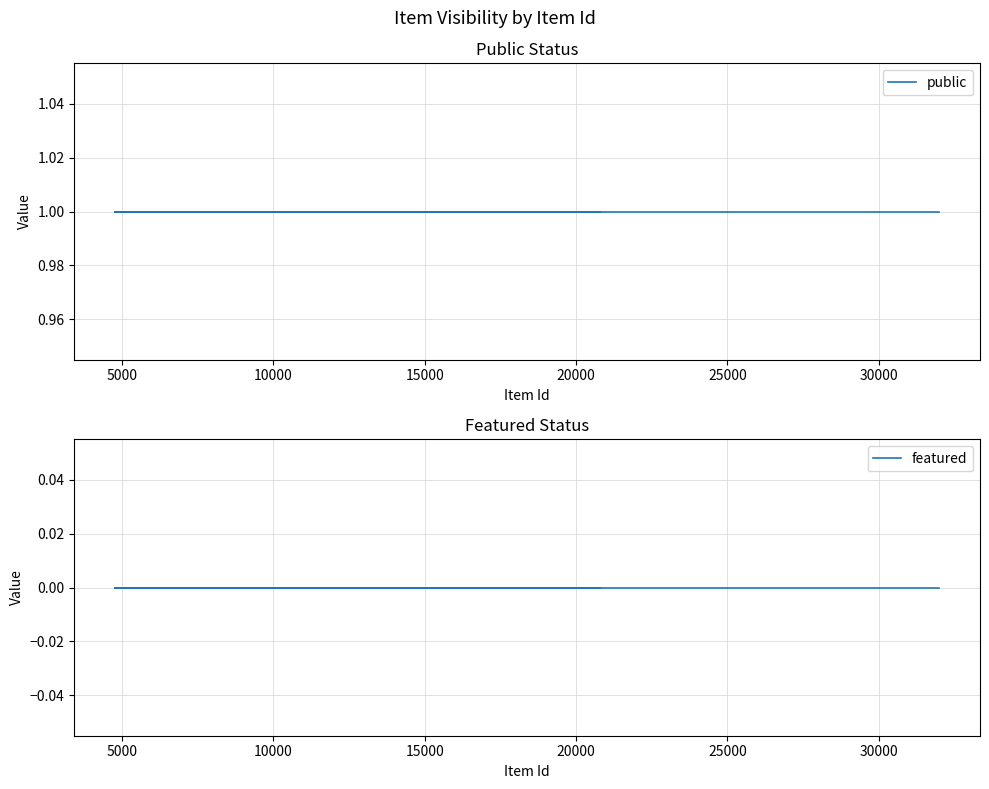

True or false: featured has a value of 0 at 10000.

True